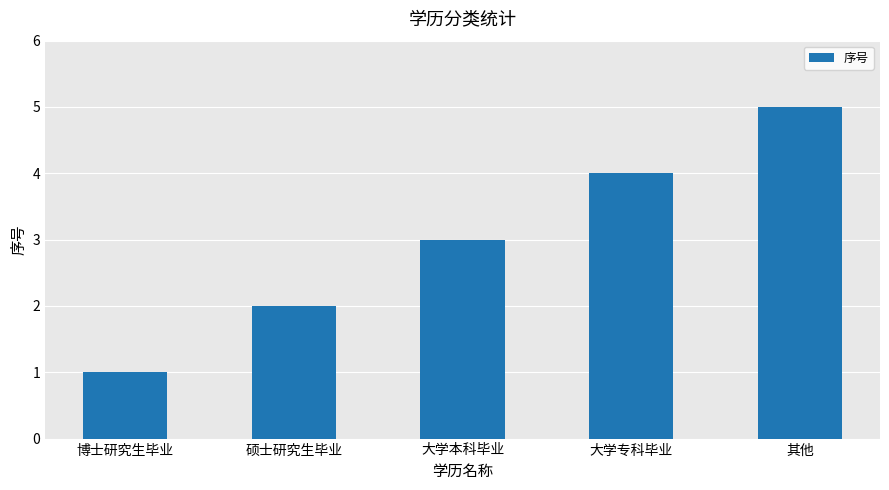

The value at 硕士研究生毕业 is 2. True or false?

True